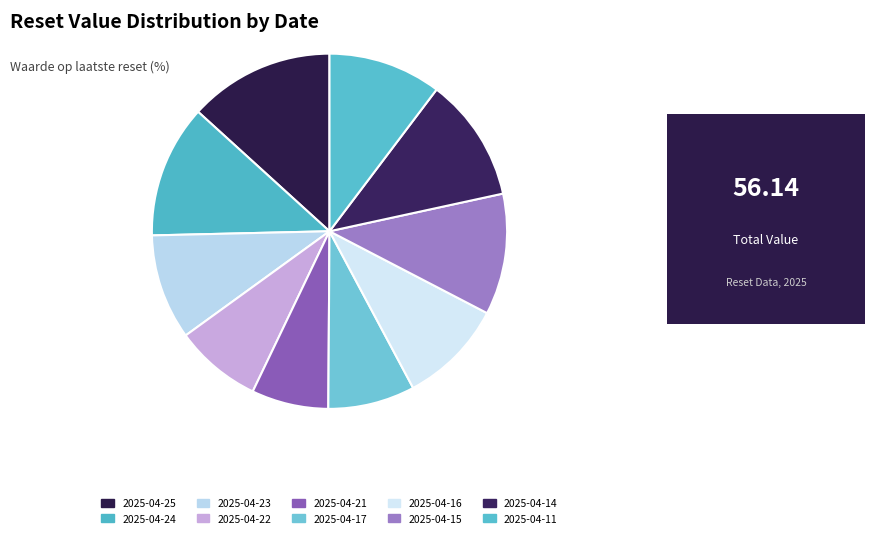

How many segments does this pie chart have?

10